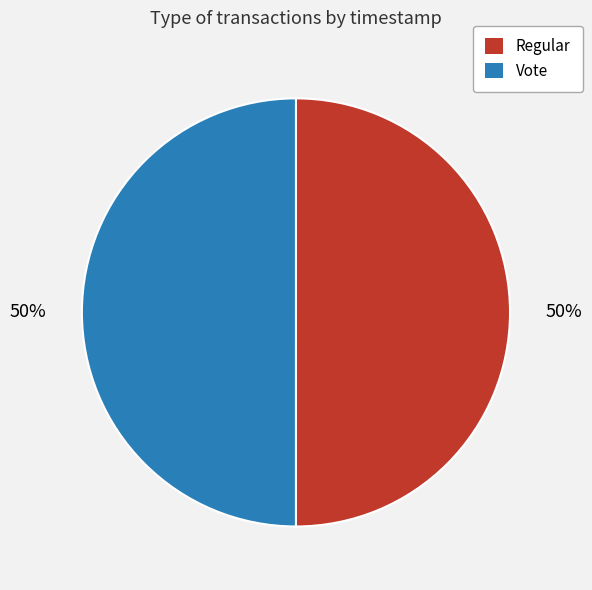

How many slices are in this pie chart?

2